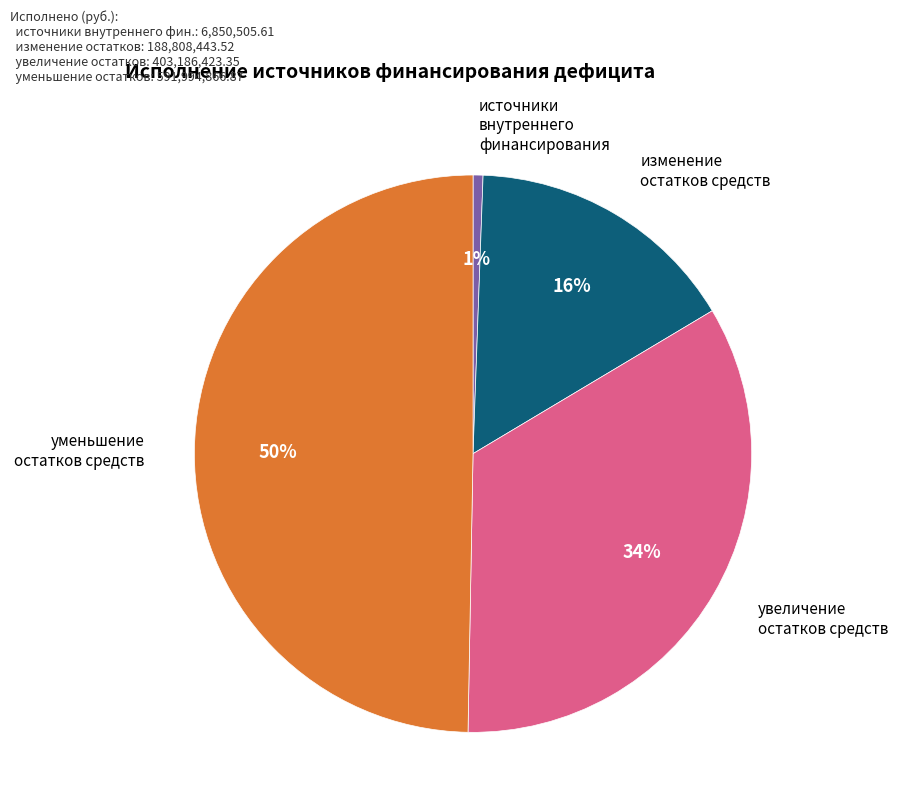

Is there a majority slice in this chart?

No